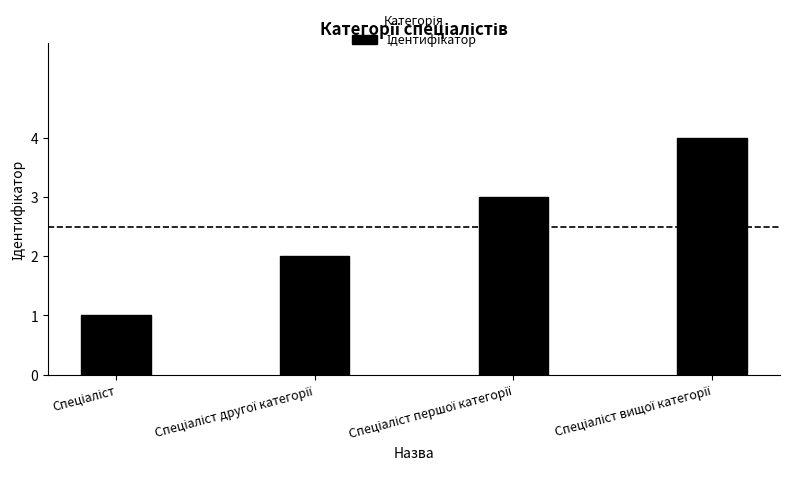

Count the values in the range 2 to 4.

3